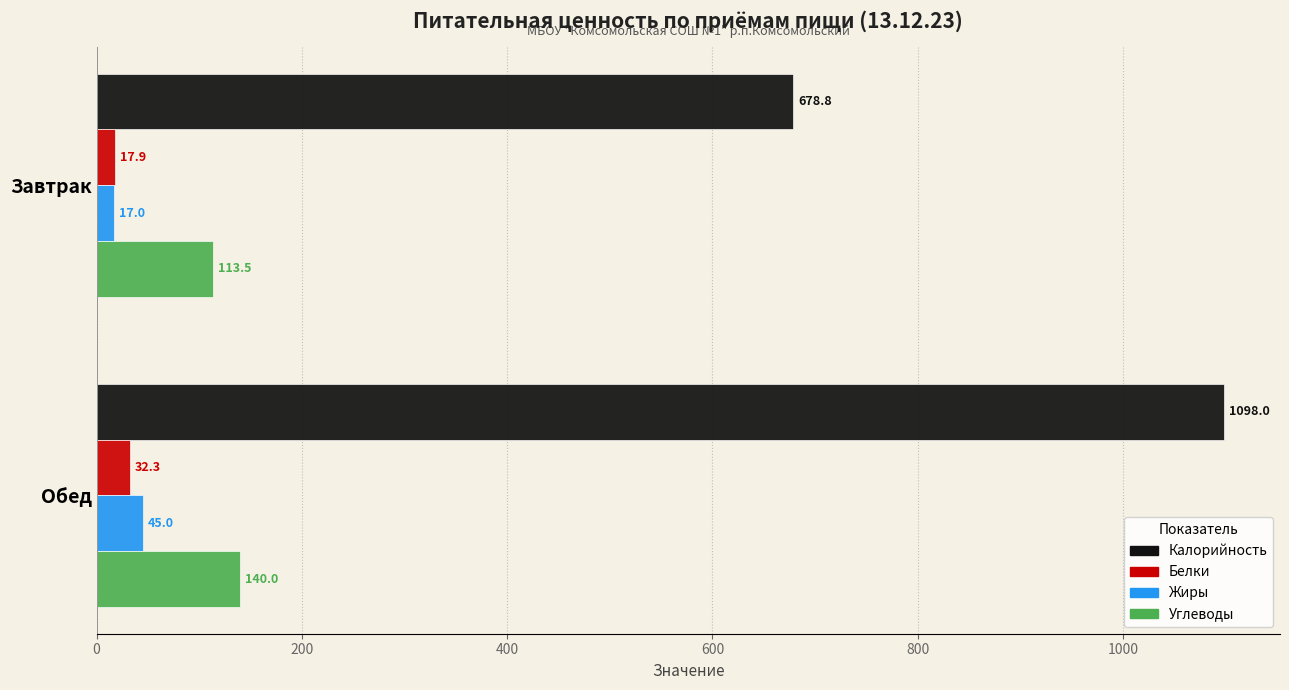

Is it true that Калорийность equals 449.2 at Завтрак?

False